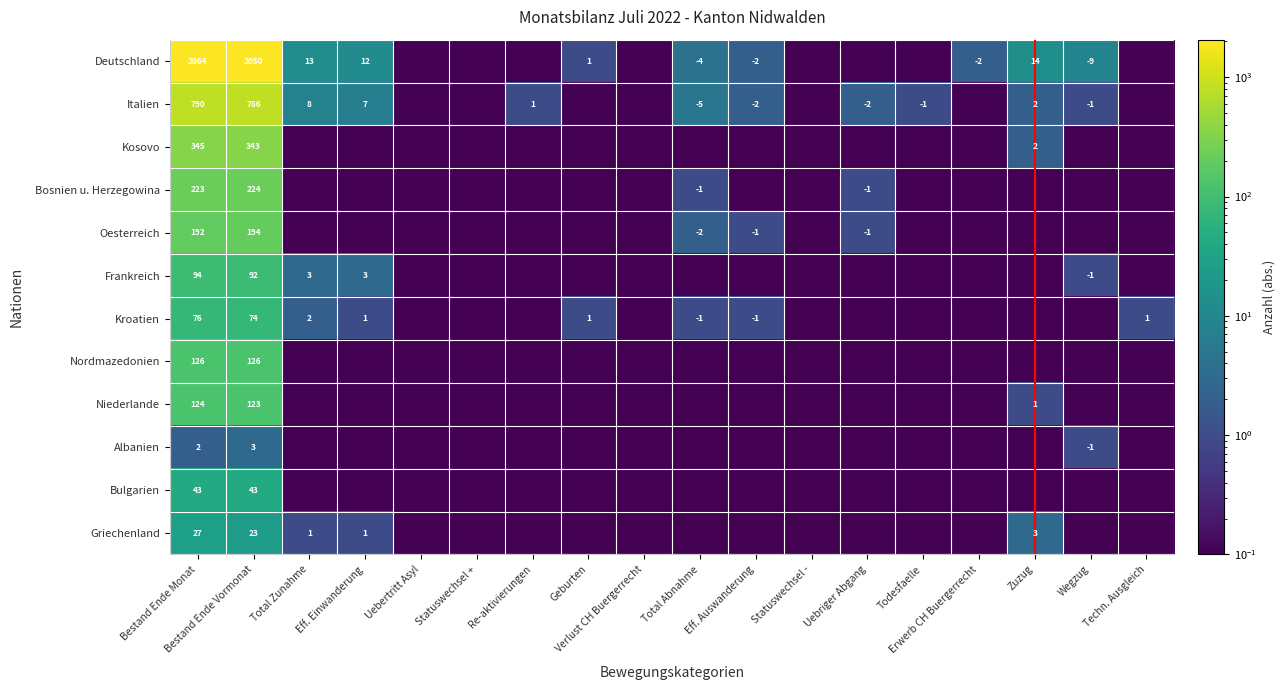

At which category is the sum across all series the highest?

Bestand Ende Monat